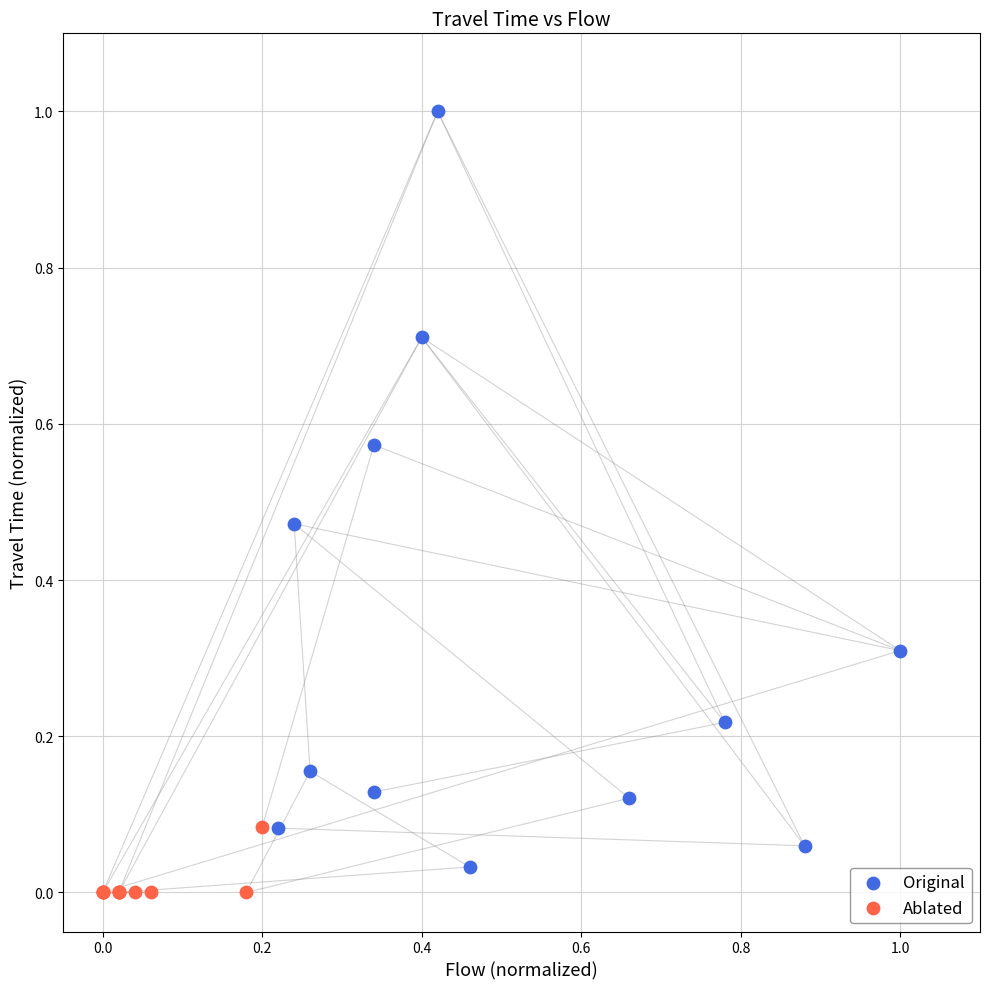

Which series reaches the maximum Y coordinate?

Original